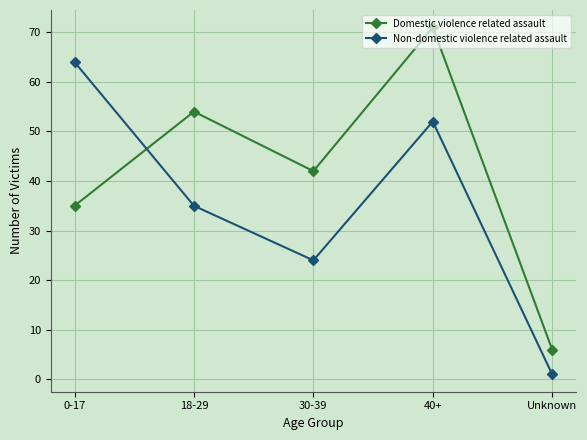

True or false: Non-domestic violence related assault has a value of 1 at Unknown.

True